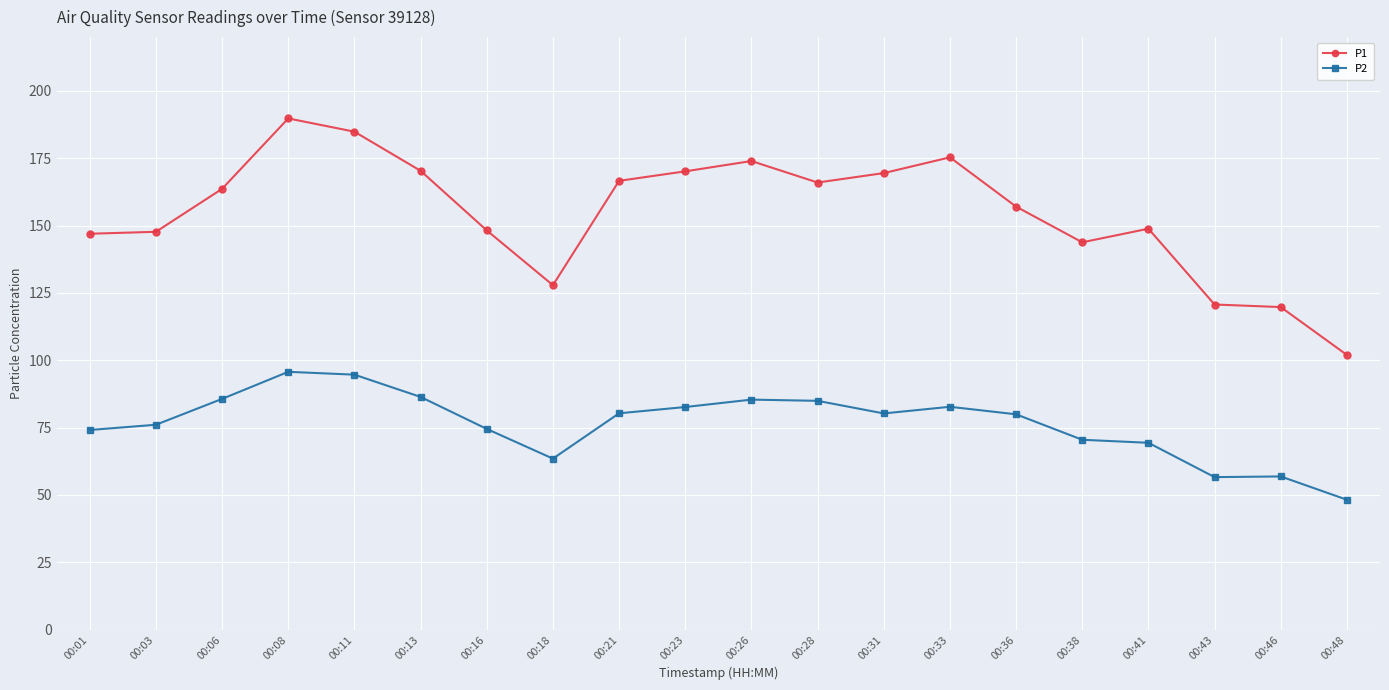

What is the highest value of the P2 series?

95.7